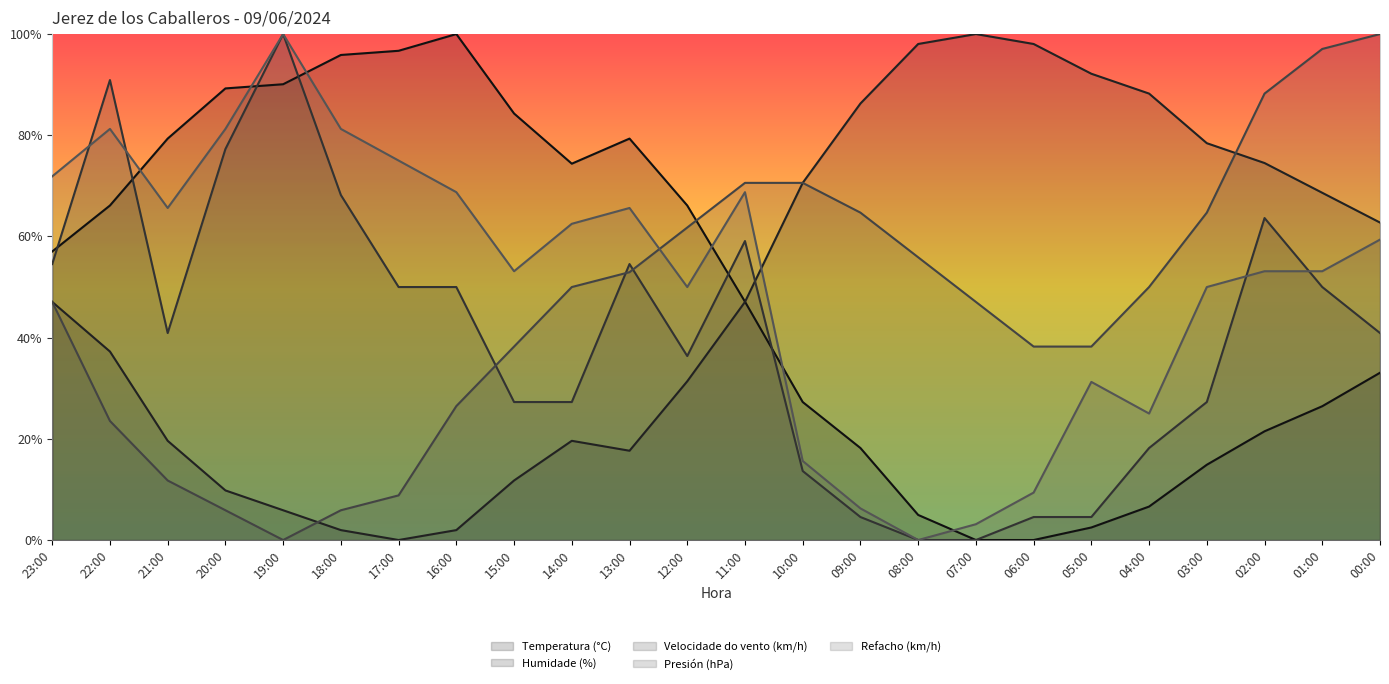

What is the difference between the maximum and second lowest values in the Presión (hPa) series?

94.1